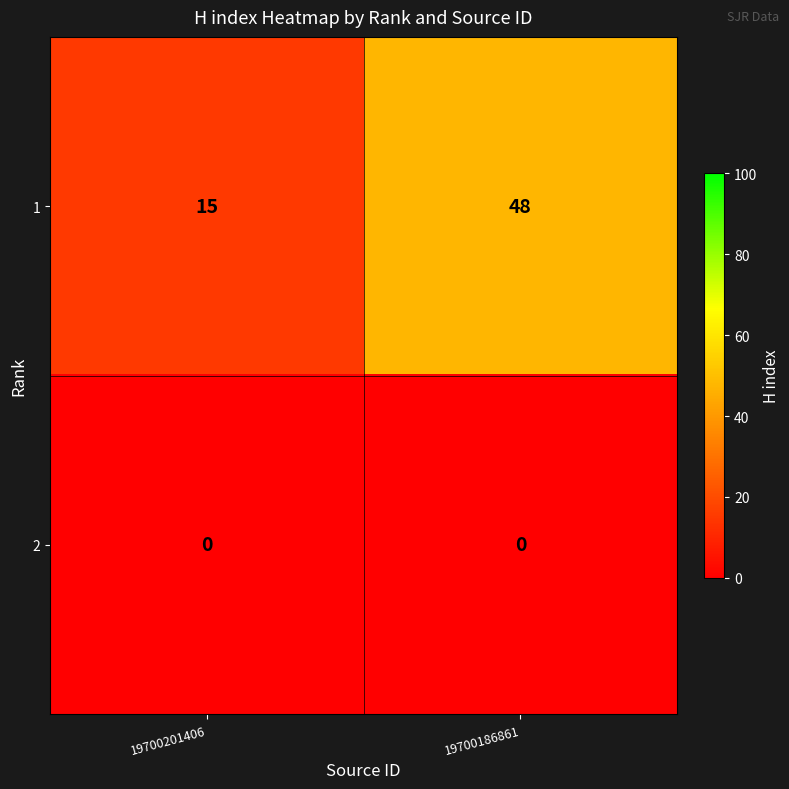

Which series has the largest total across all categories?

1